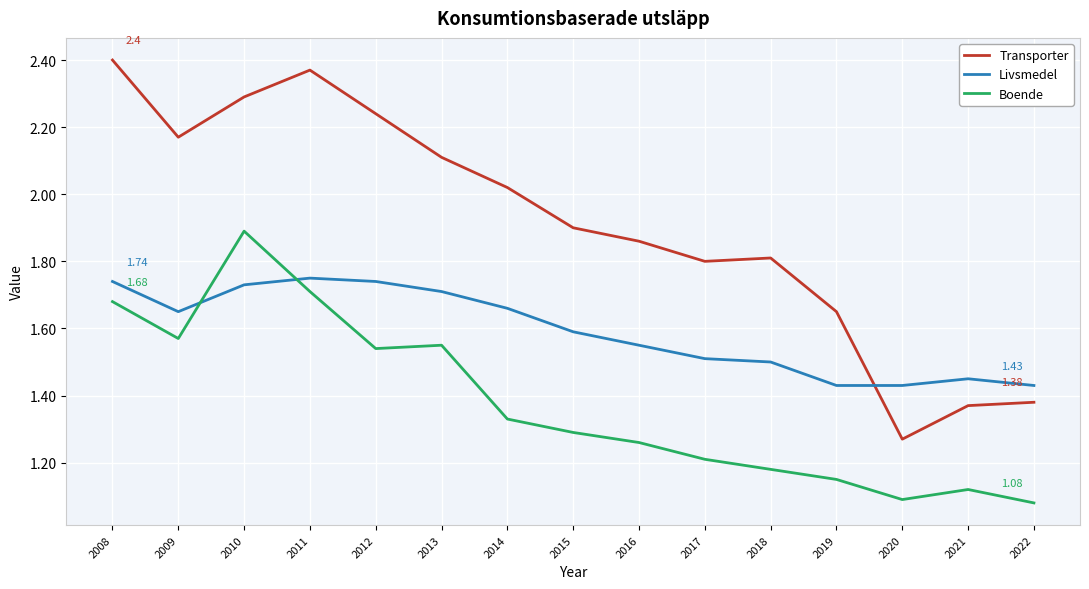

What is the total value across all series at 2015?

4.8